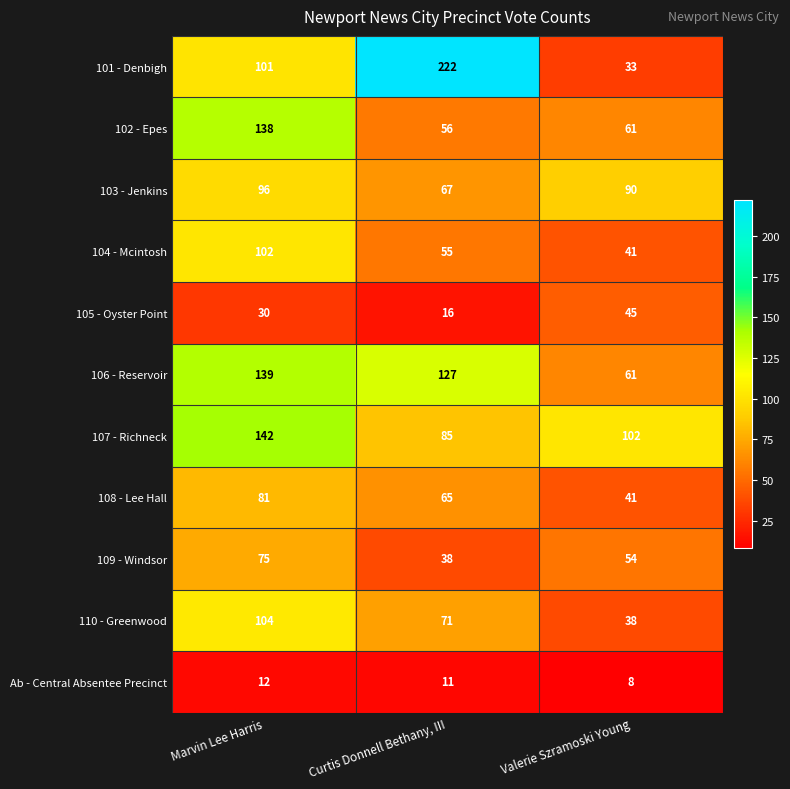

At which label is 101 - Denbigh closest to 127?

Marvin Lee Harris